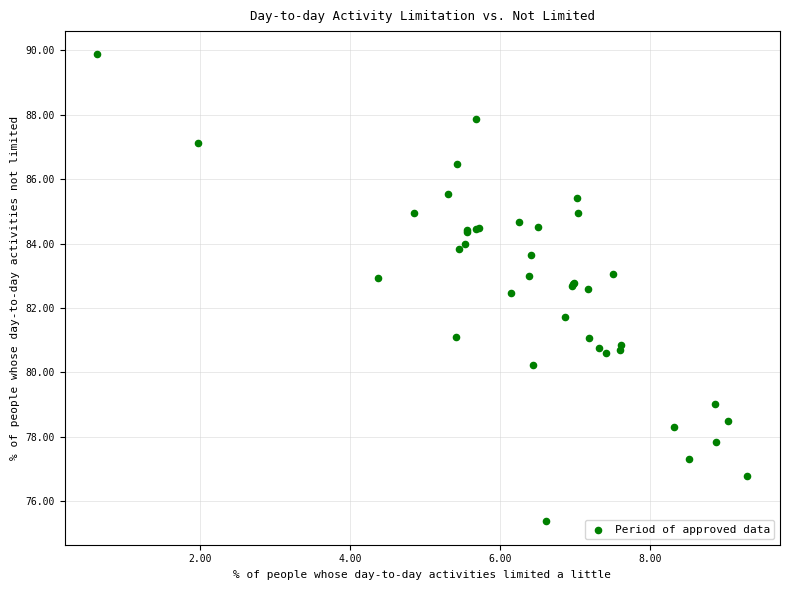

What Y value in the scatter plot is closest to 82?

81.7